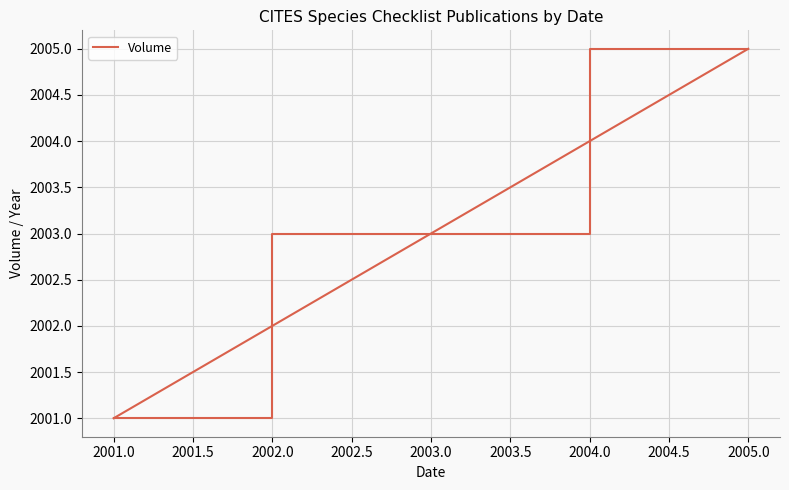

What is the average value?

2003